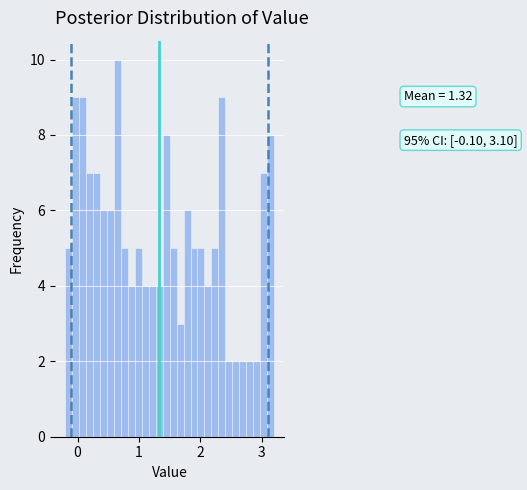

Around what value on the x-axis is the tallest bar? Give the approximate position of its centre, as read against the axis.

0.7